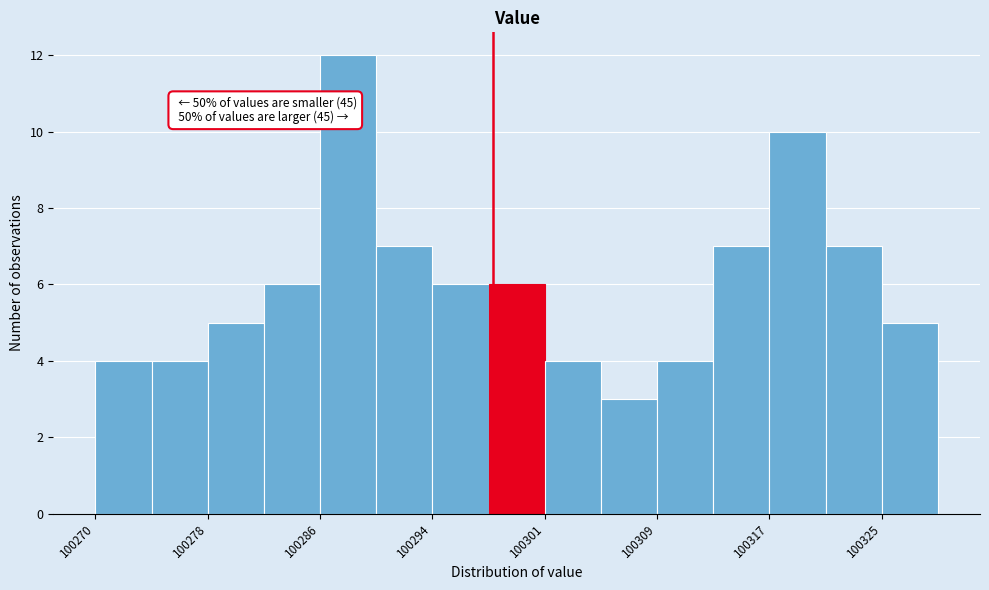

Around what value on the x-axis is the tallest bar? Give the approximate position of its centre, as read against the axis.

100288